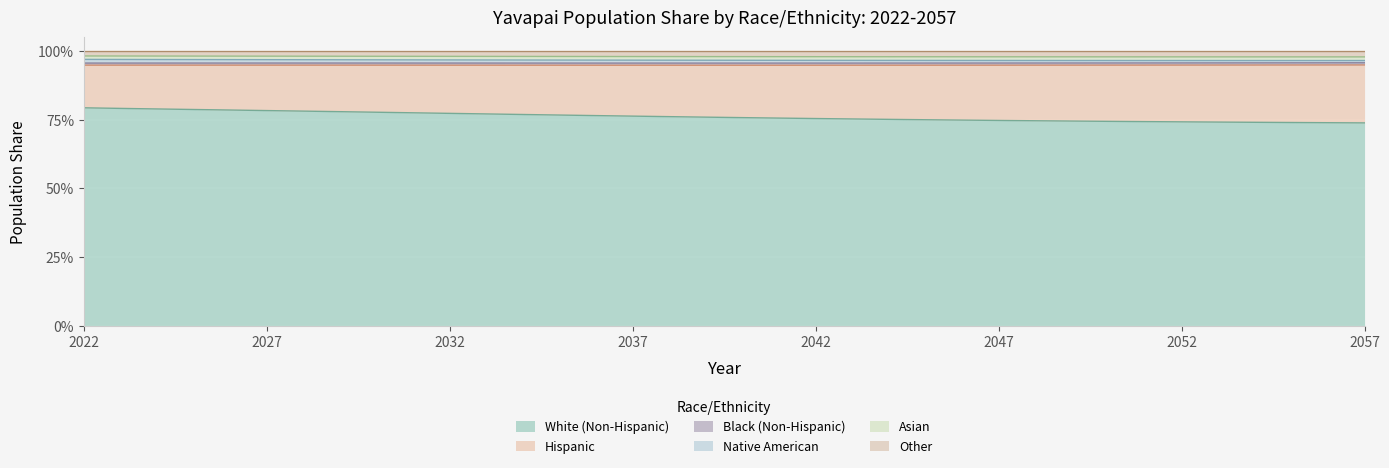

True or false: Native American and White (Non-Hispanic) intersect in this chart.

False